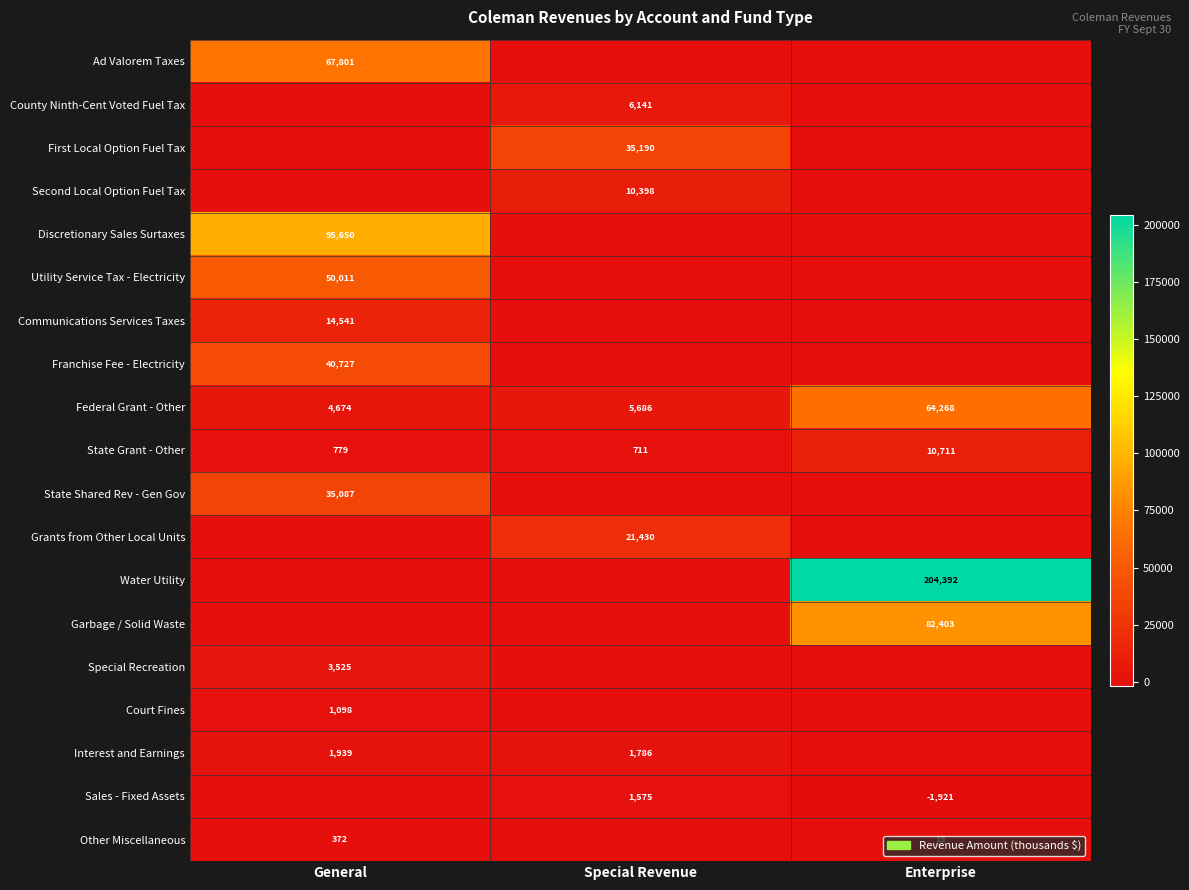

At how many categories does at least one series exceed 95625?

2